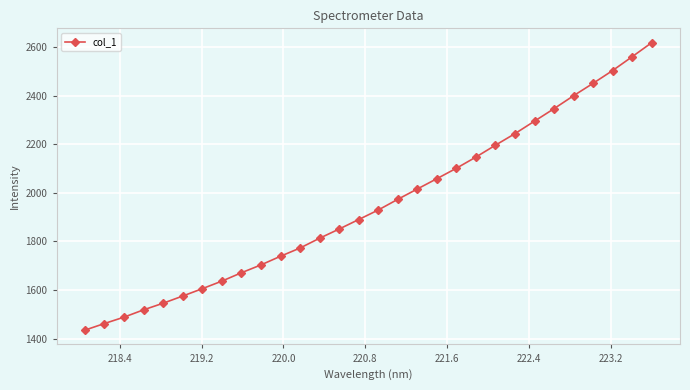

True or false: there are more than 0 points higher than both neighbors.

False